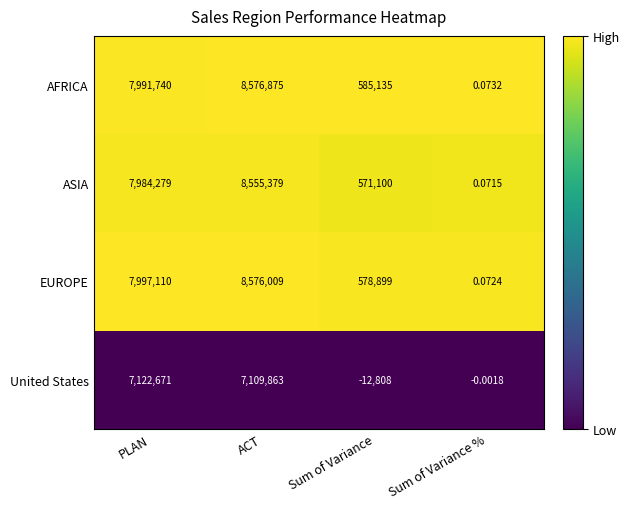

What is the total value across all series at PLAN?

31095800.0